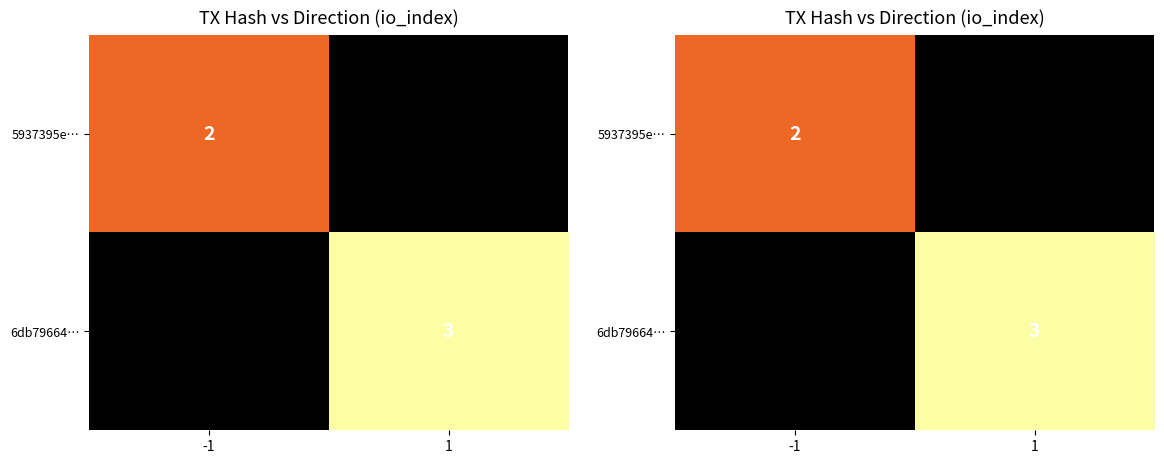

Is it true that 6db79664… equals 3.0 at 1?

True